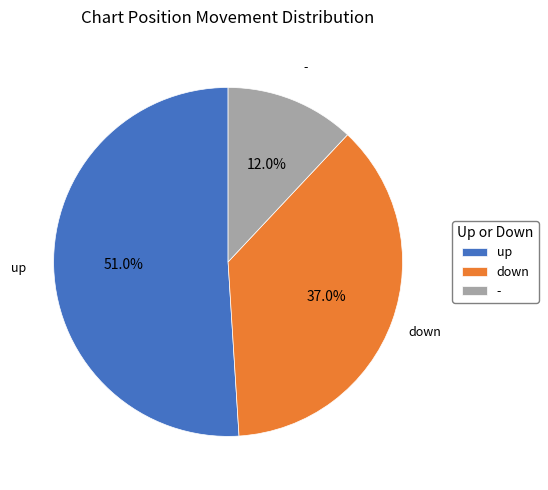

Rank the categories by value from highest to lowest.

up, down, -